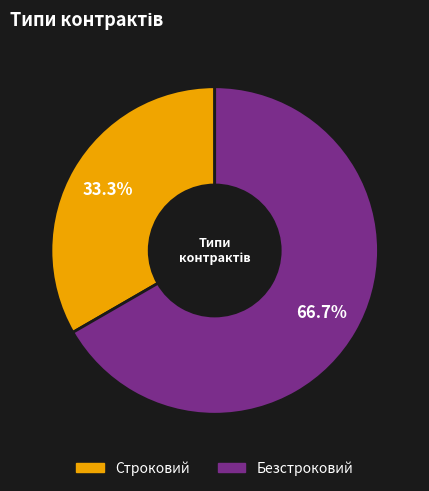

What percentage is the Строковий slice, to the nearest percent?

33%